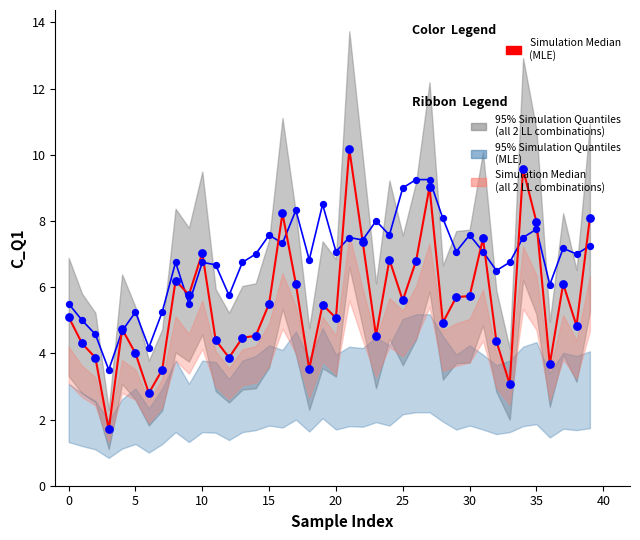

Is the value of SDS_P2 scaled at 21 greater than the value of Simulation Median (MLE) at 32?

Yes